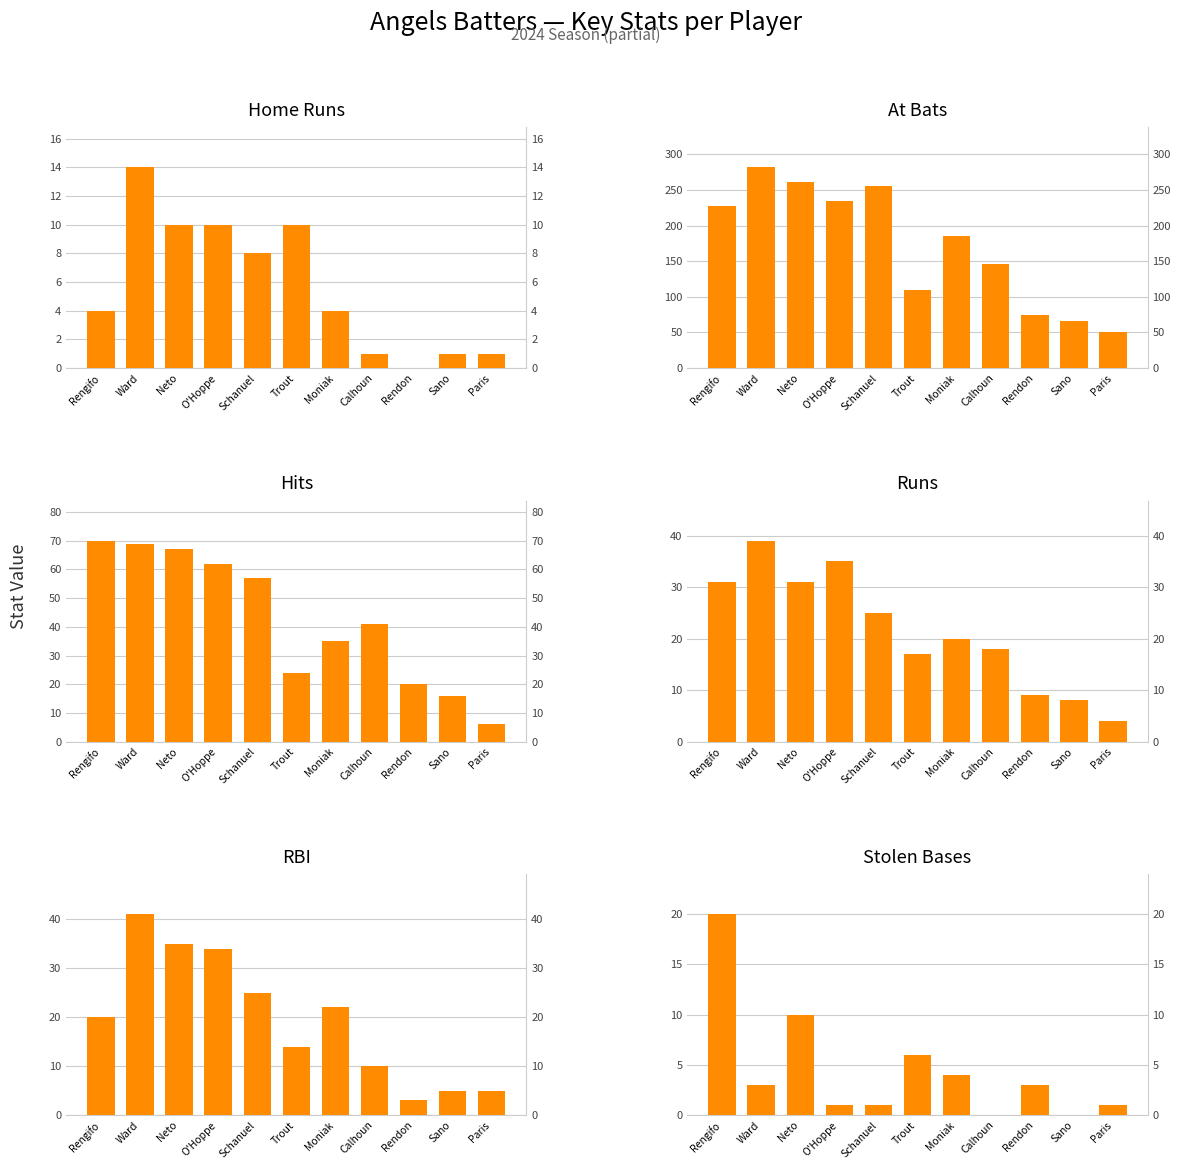

How many distinct data groups are displayed?

6